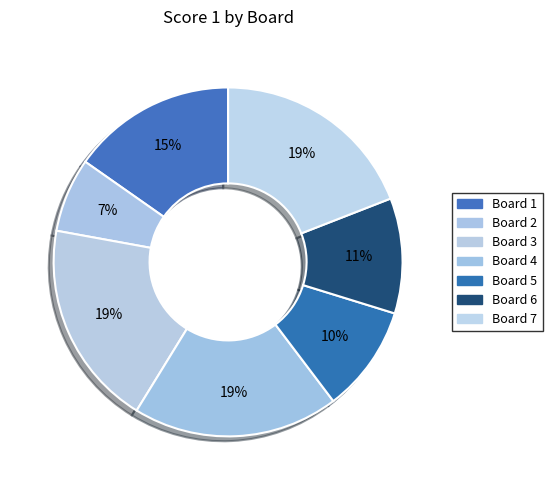

Combined, do Board 4 and Board 5 account for over 50%?

No